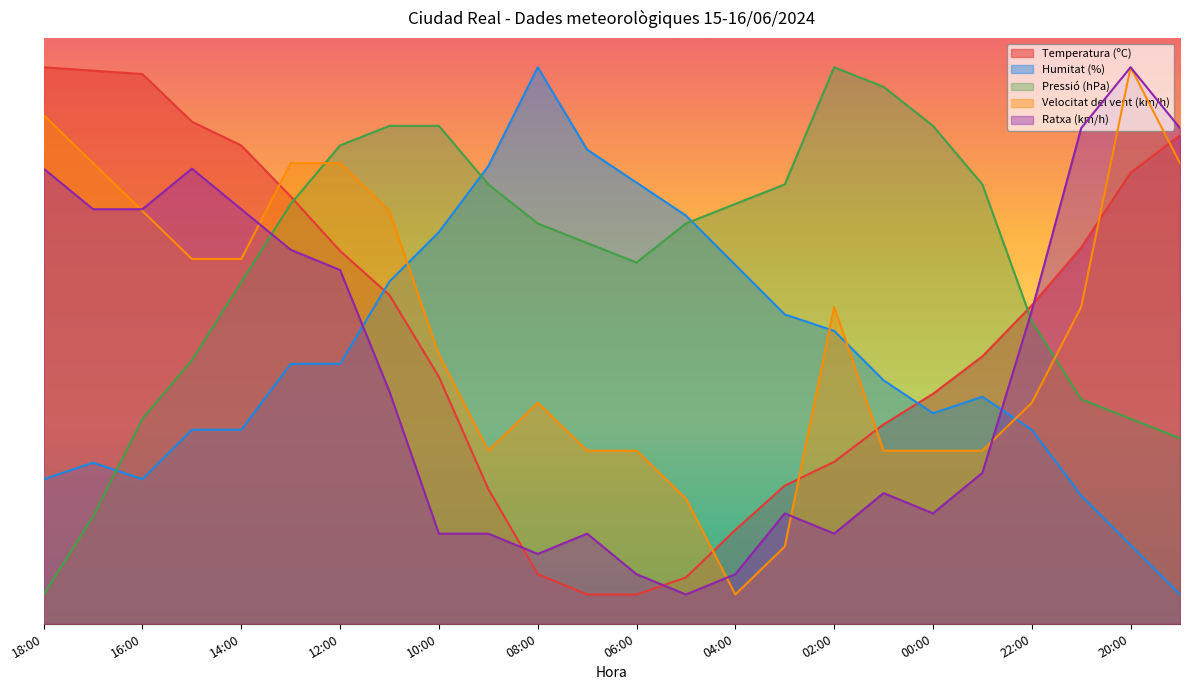

What is the label of the 6th point from the left?

13:00